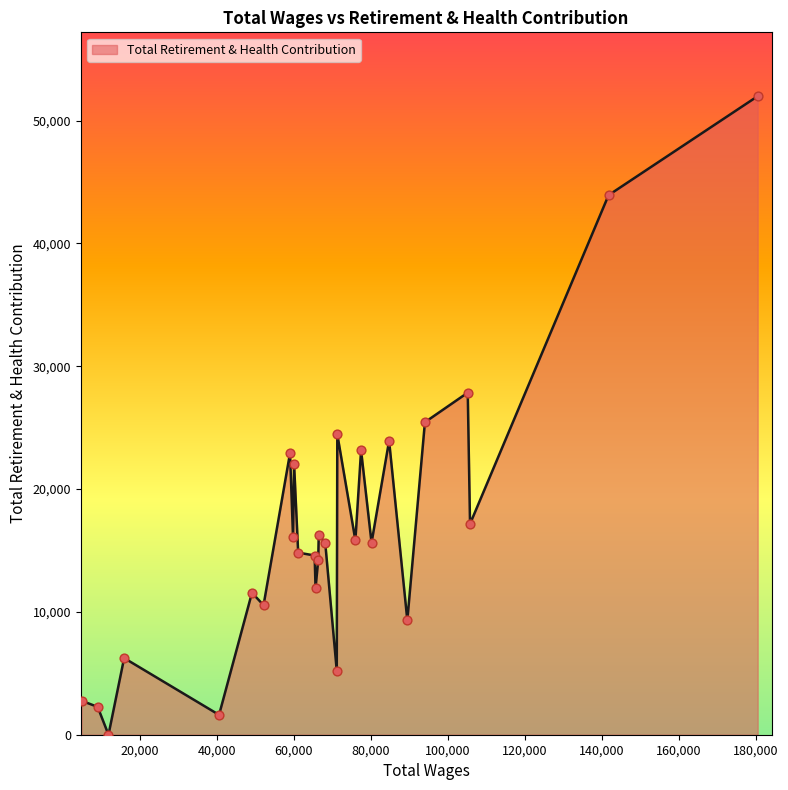

What is the difference between the maximum and minimum values?

51986